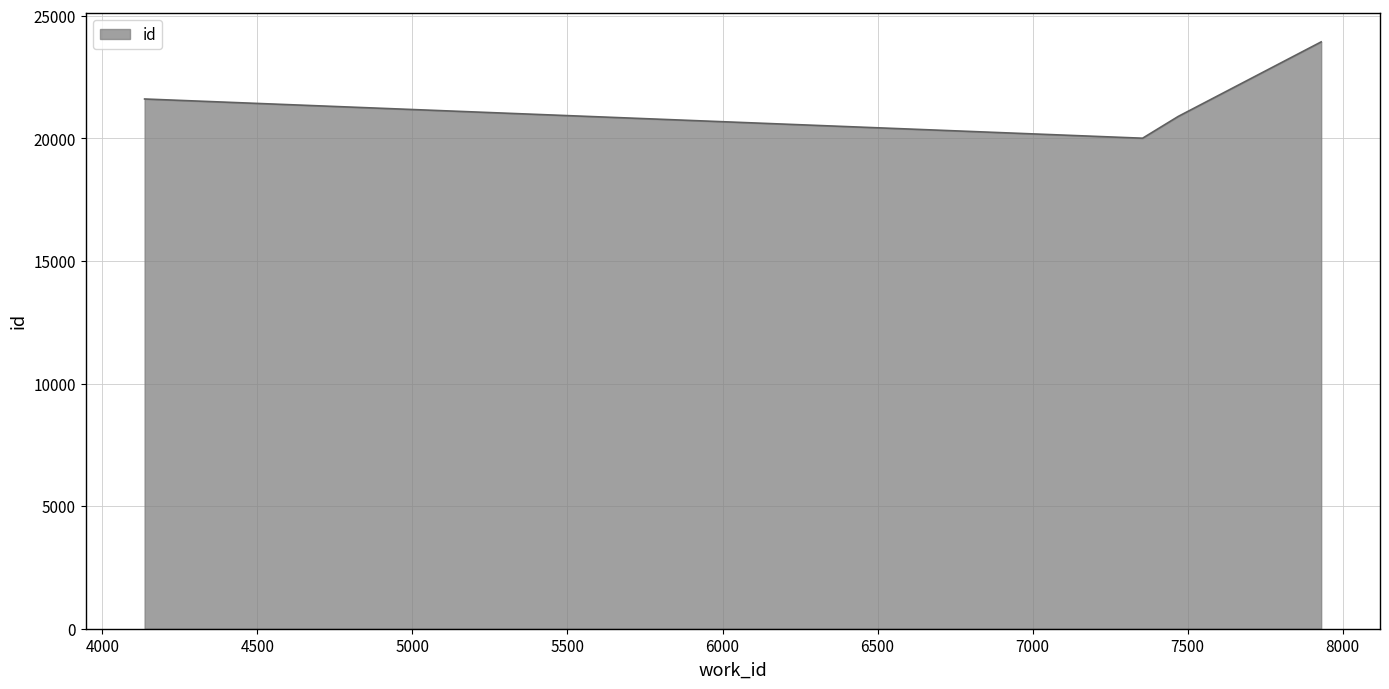

How many interior local valleys (lower than both neighbors) does the data have?

1